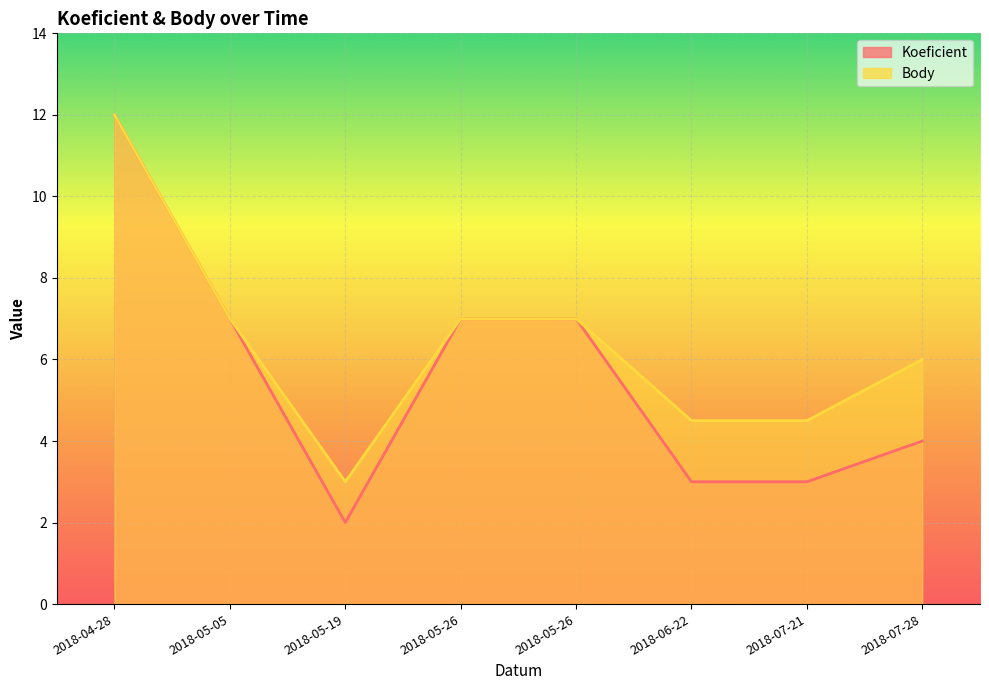

Reading left to right, extract all data points from this chart.

Koeficient: 12.0	7.0	2.0	7.0	7.0	3.0	3.0	4.0
Body: 12.0	7.0	3.0	7.0	7.0	4.5	4.5	6.0